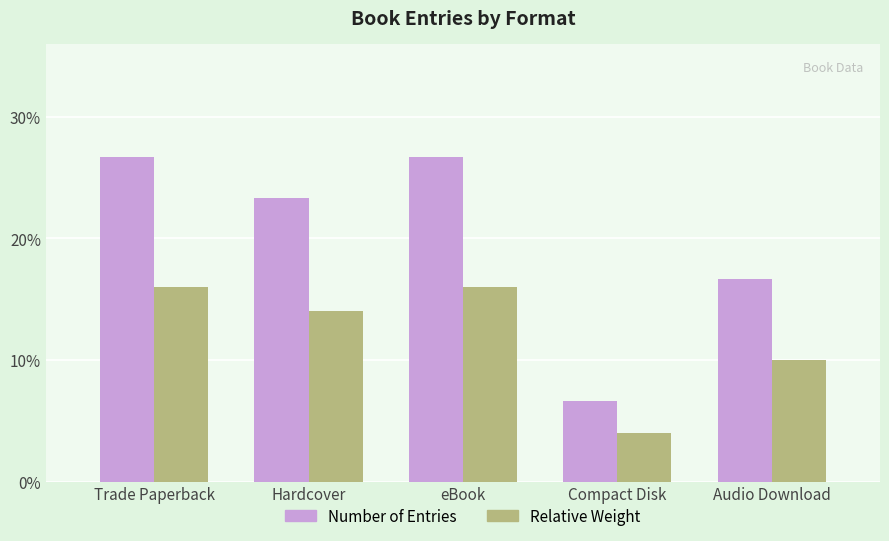

What is the smallest value displayed?

4.0